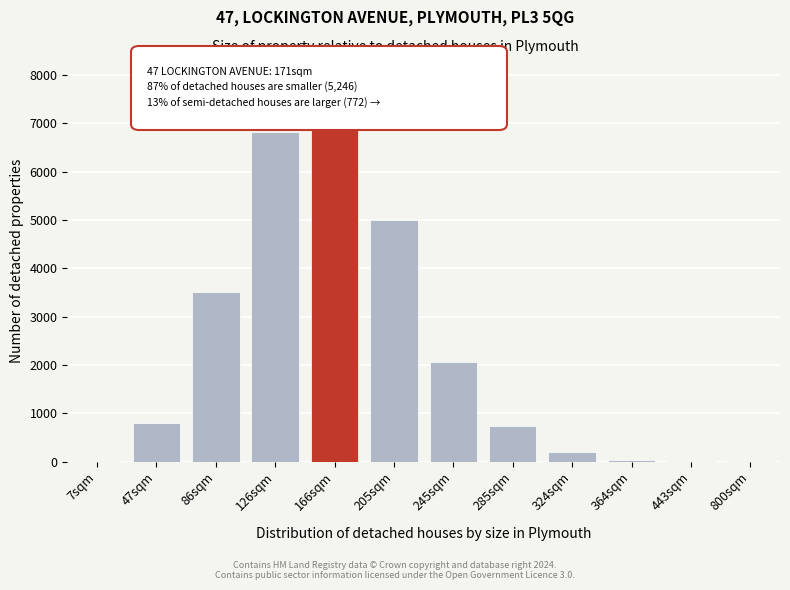

Which label corresponds to the largest value in the chart?

166sqm